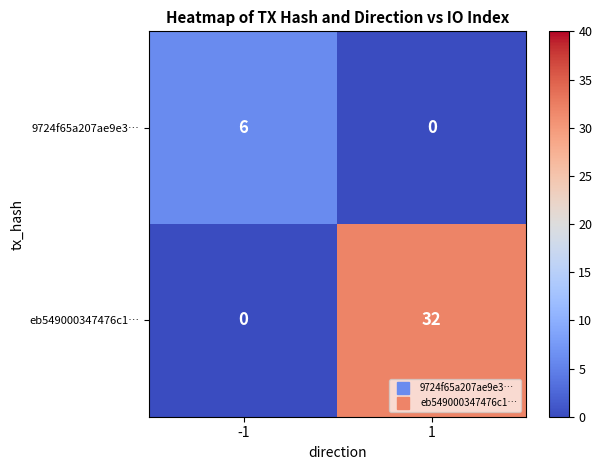

Is it true that 9724f65a207ae9e3… equals 3 at 1?

False